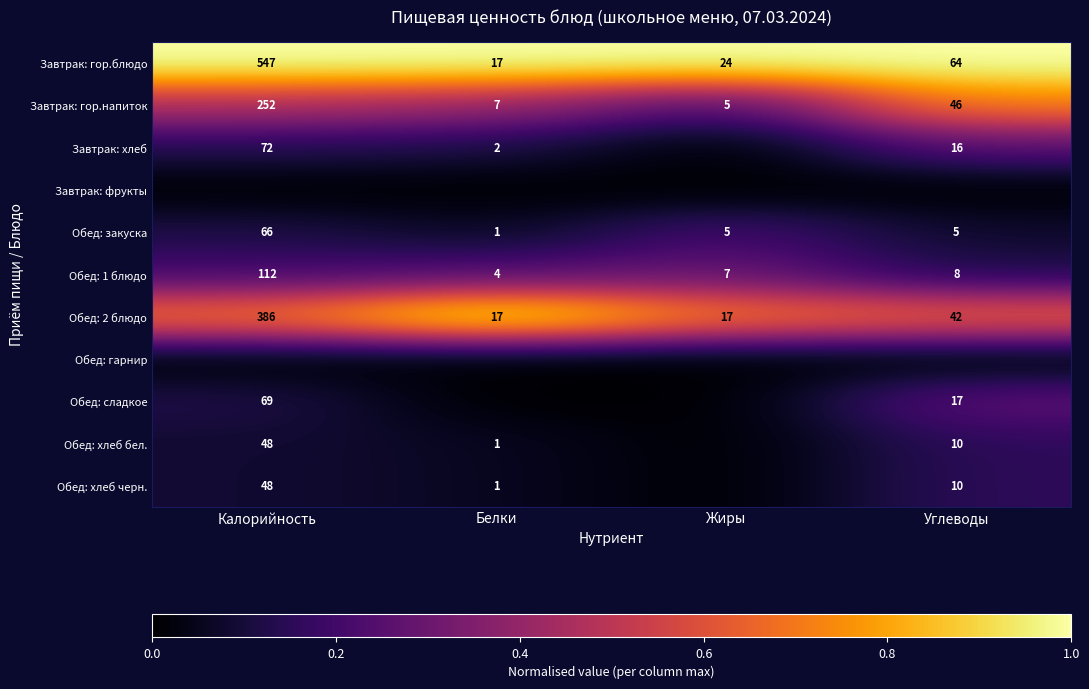

What is the minimum value for Завтрак: гор.блюдо?

17